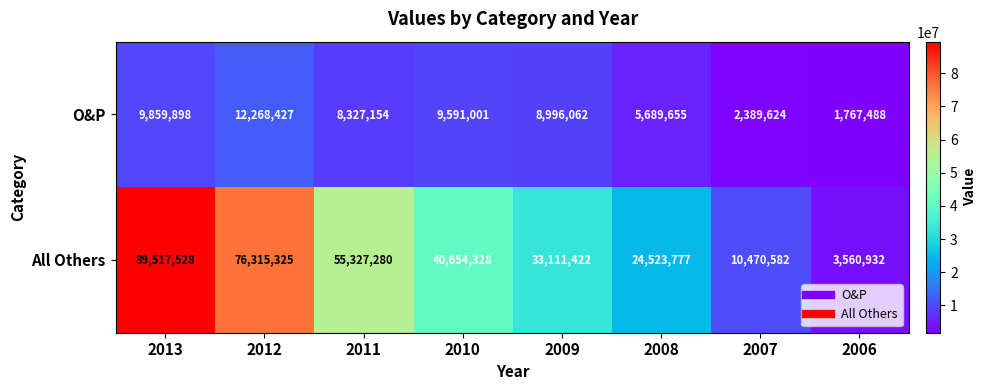

True or false: O&P has a value of 12268427 at 2012.

True